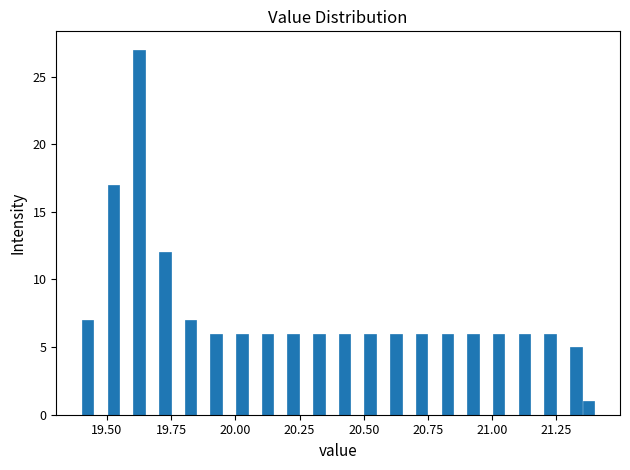

Read against the x-axis, roughly where is the centre of the tallest bar?

19.65